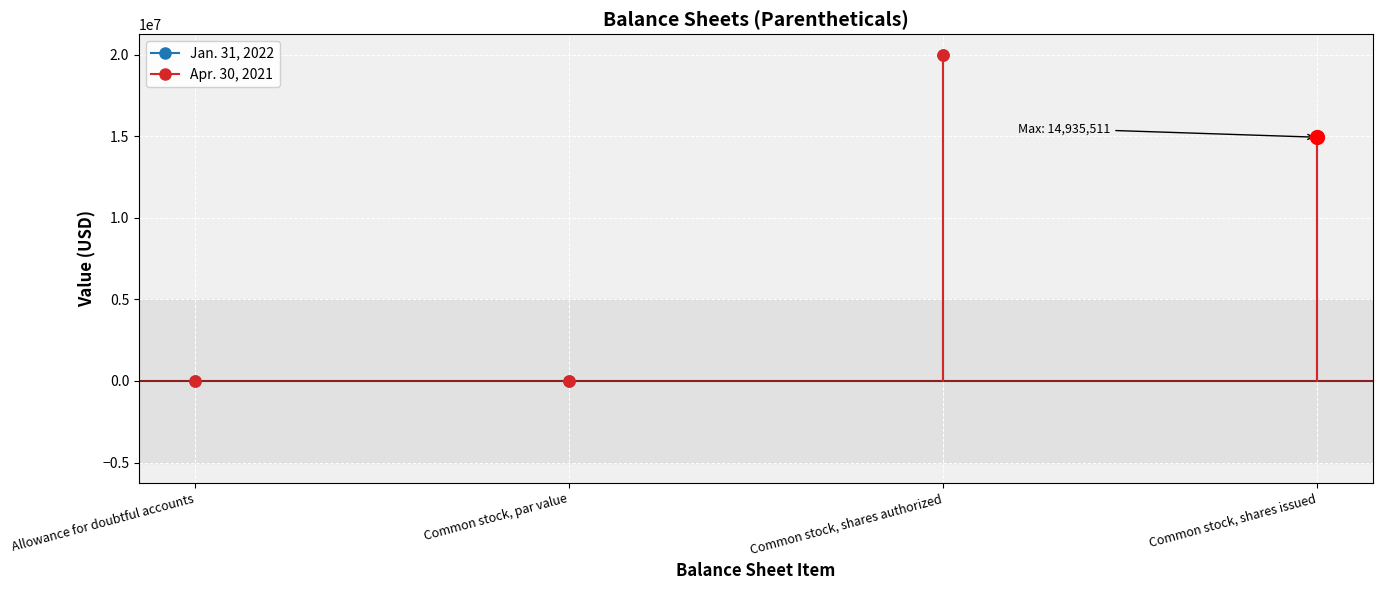

In Apr. 30, 2021, how many points are higher than both neighbors (excluding endpoints)?

1